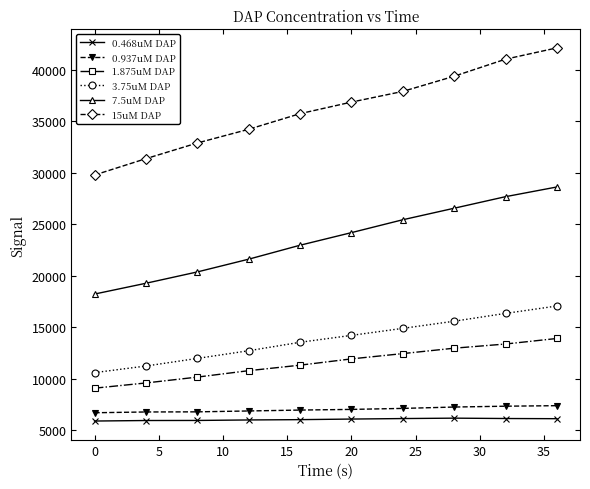

Rank the series by their maximum value, from lowest to highest.

0.468uM DAP, 0.937uM DAP, 1.875uM DAP, 3.75uM DAP, 7.5uM DAP, 15uM DAP